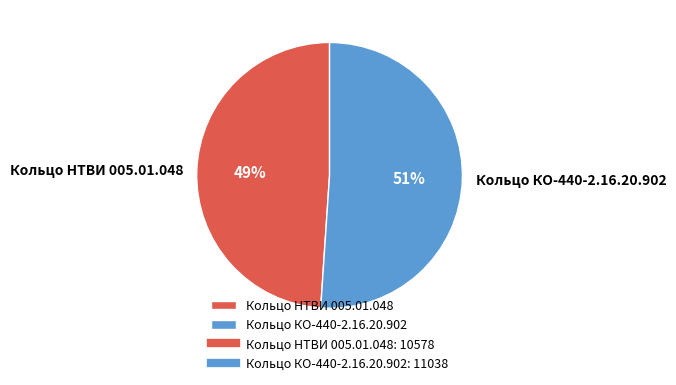

Which category accounts for the majority?

Кольцо КО-440-2.16.20.902